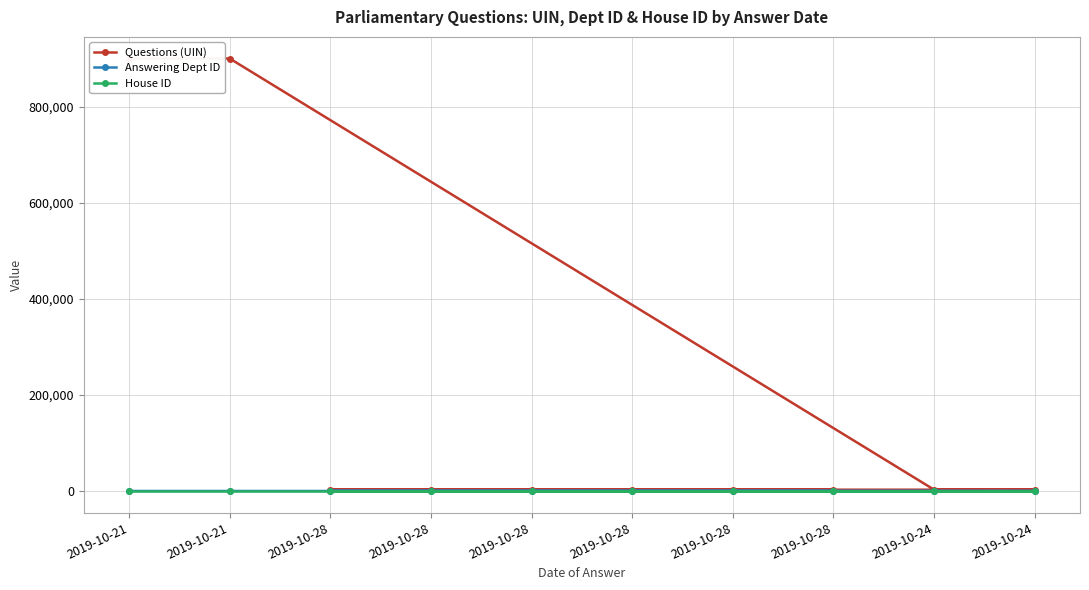

At which label is House ID closest to 1?

2019-10-21